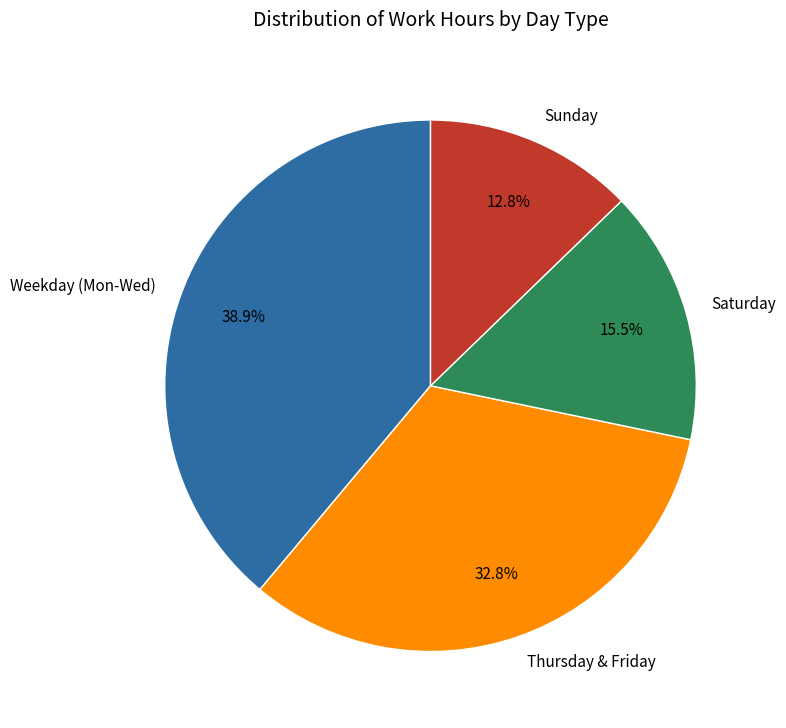

Combined, do Saturday and Weekday (Mon-Wed) account for over 50%?

Yes